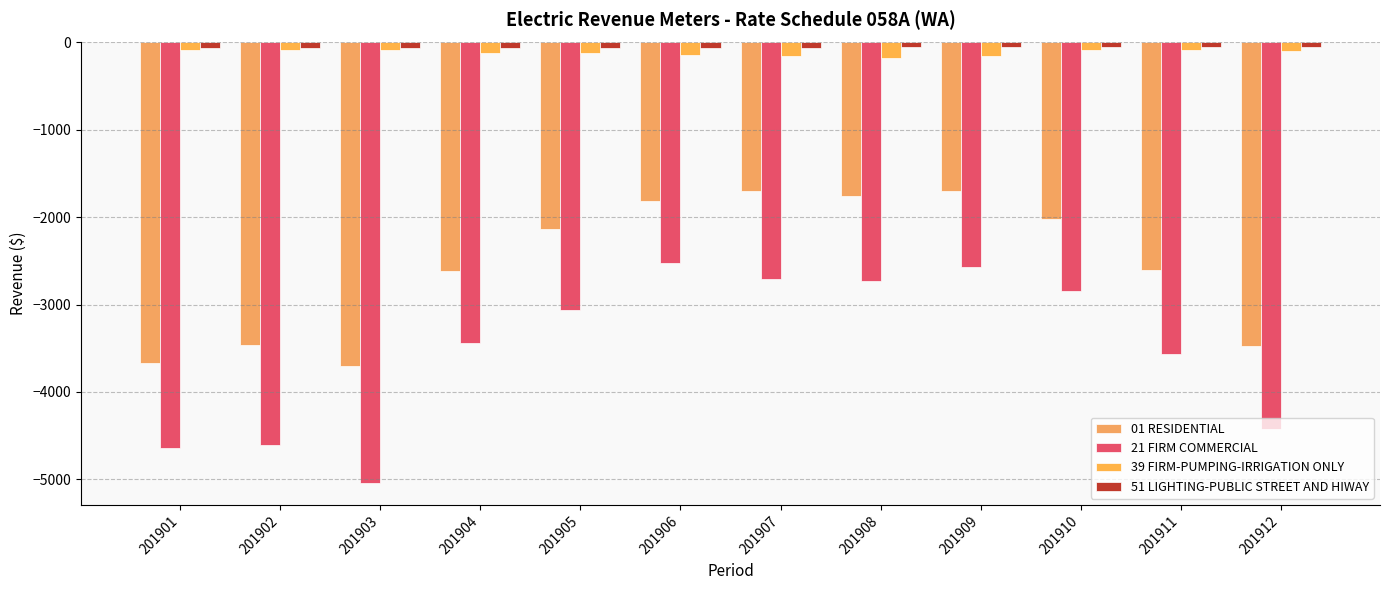

Where is 21 FIRM COMMERCIAL nearest to the value -3784?

201911